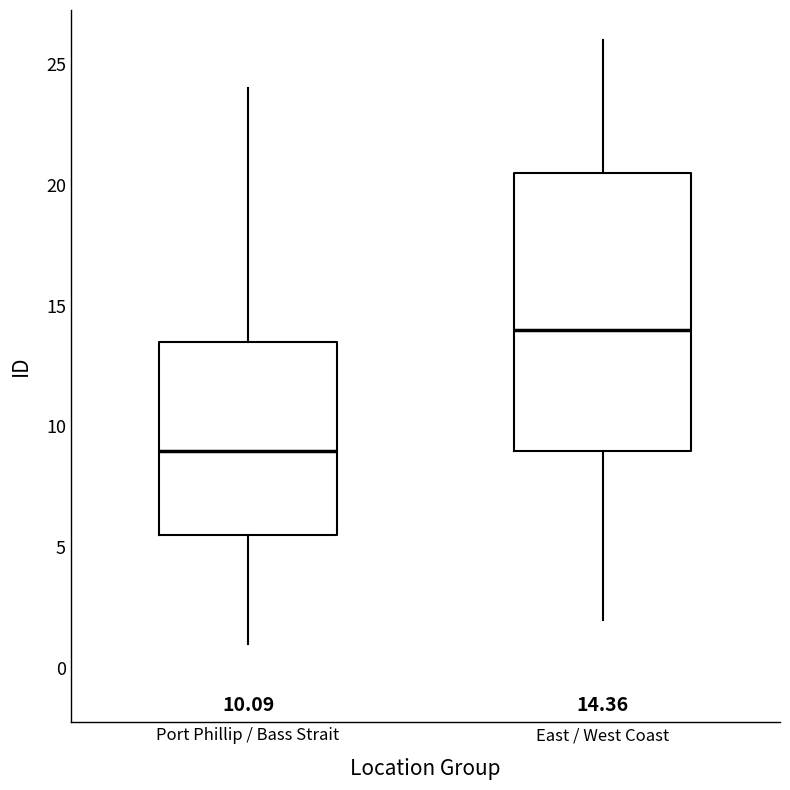

Which box is the tallest, from its lower edge to its upper edge?

East / West Coast